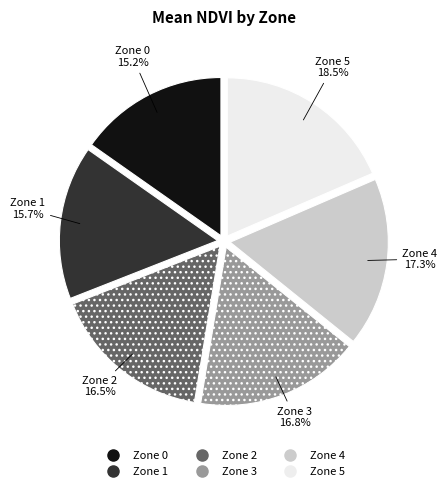

Is there a majority slice in this chart?

No